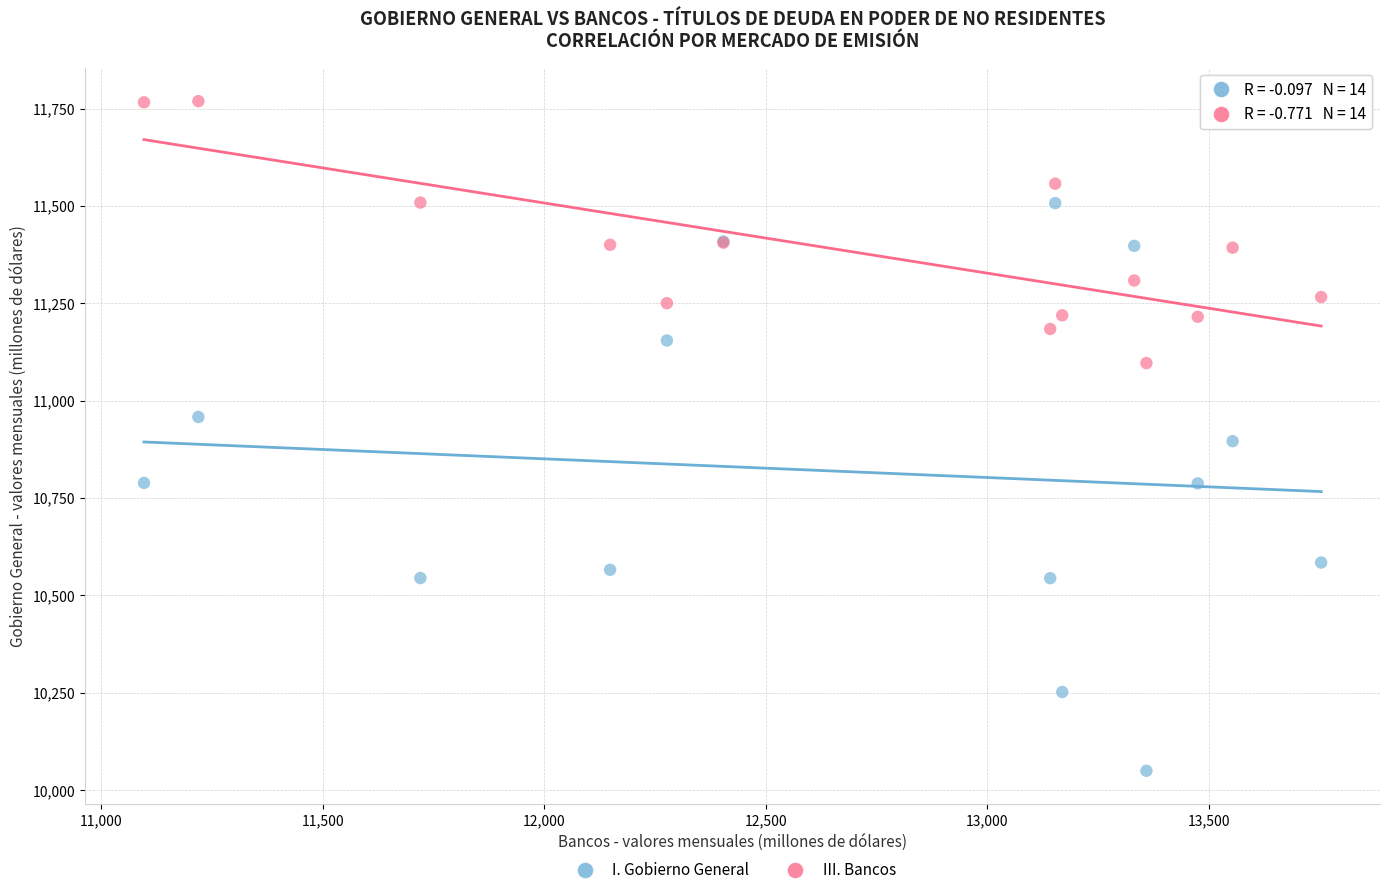

Which series has the largest Y range (max minus min)?

I. Gobierno General